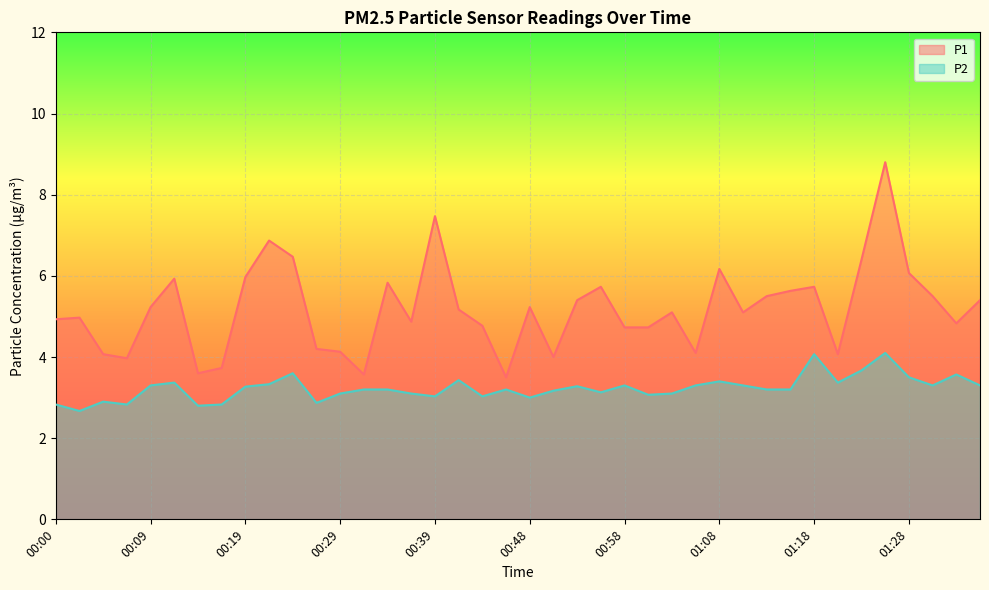

What is the label of the 7th point from the left?

00:14